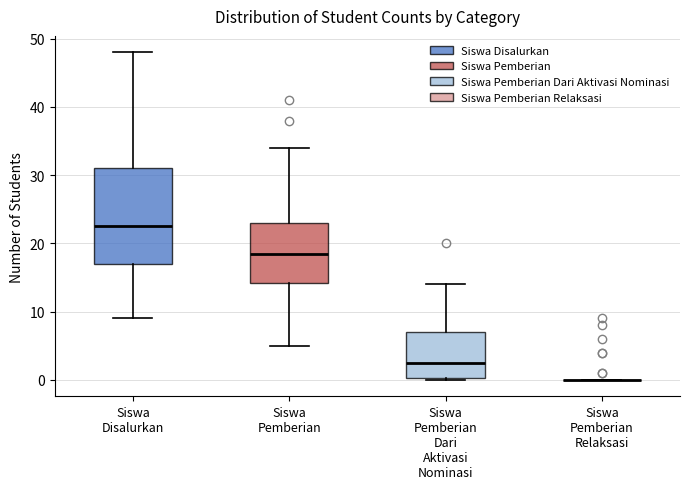

Reading left to right, read every box against the y-axis: the position of its median line, the range the box covers, and the ends of its whiskers. The values are not printed on the chart, so give them approximately, as read against the axis.

Siswa Disalurkan: median 23, box 17 to 31, whiskers 9 to 48
Siswa Pemberian: median 19, box 14 to 23, whiskers 5 to 34
Siswa Pemberian Dari Aktivasi Nominasi: median 3, box 0 to 7, whiskers 0 to 14
Siswa Pemberian Relaksasi: box collapsed to a line at 0, whiskers 0 to 0